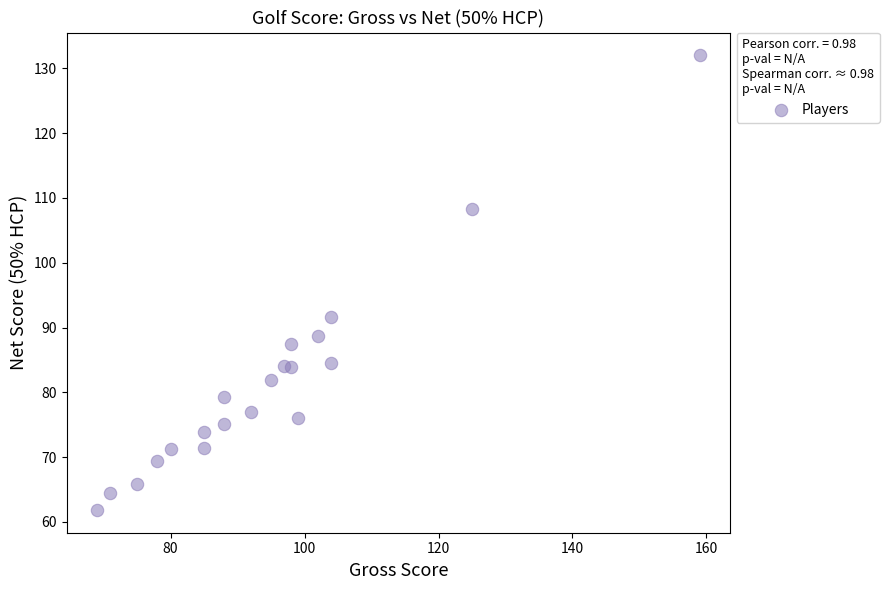

What is the range of X values (max minus min)?

90.0